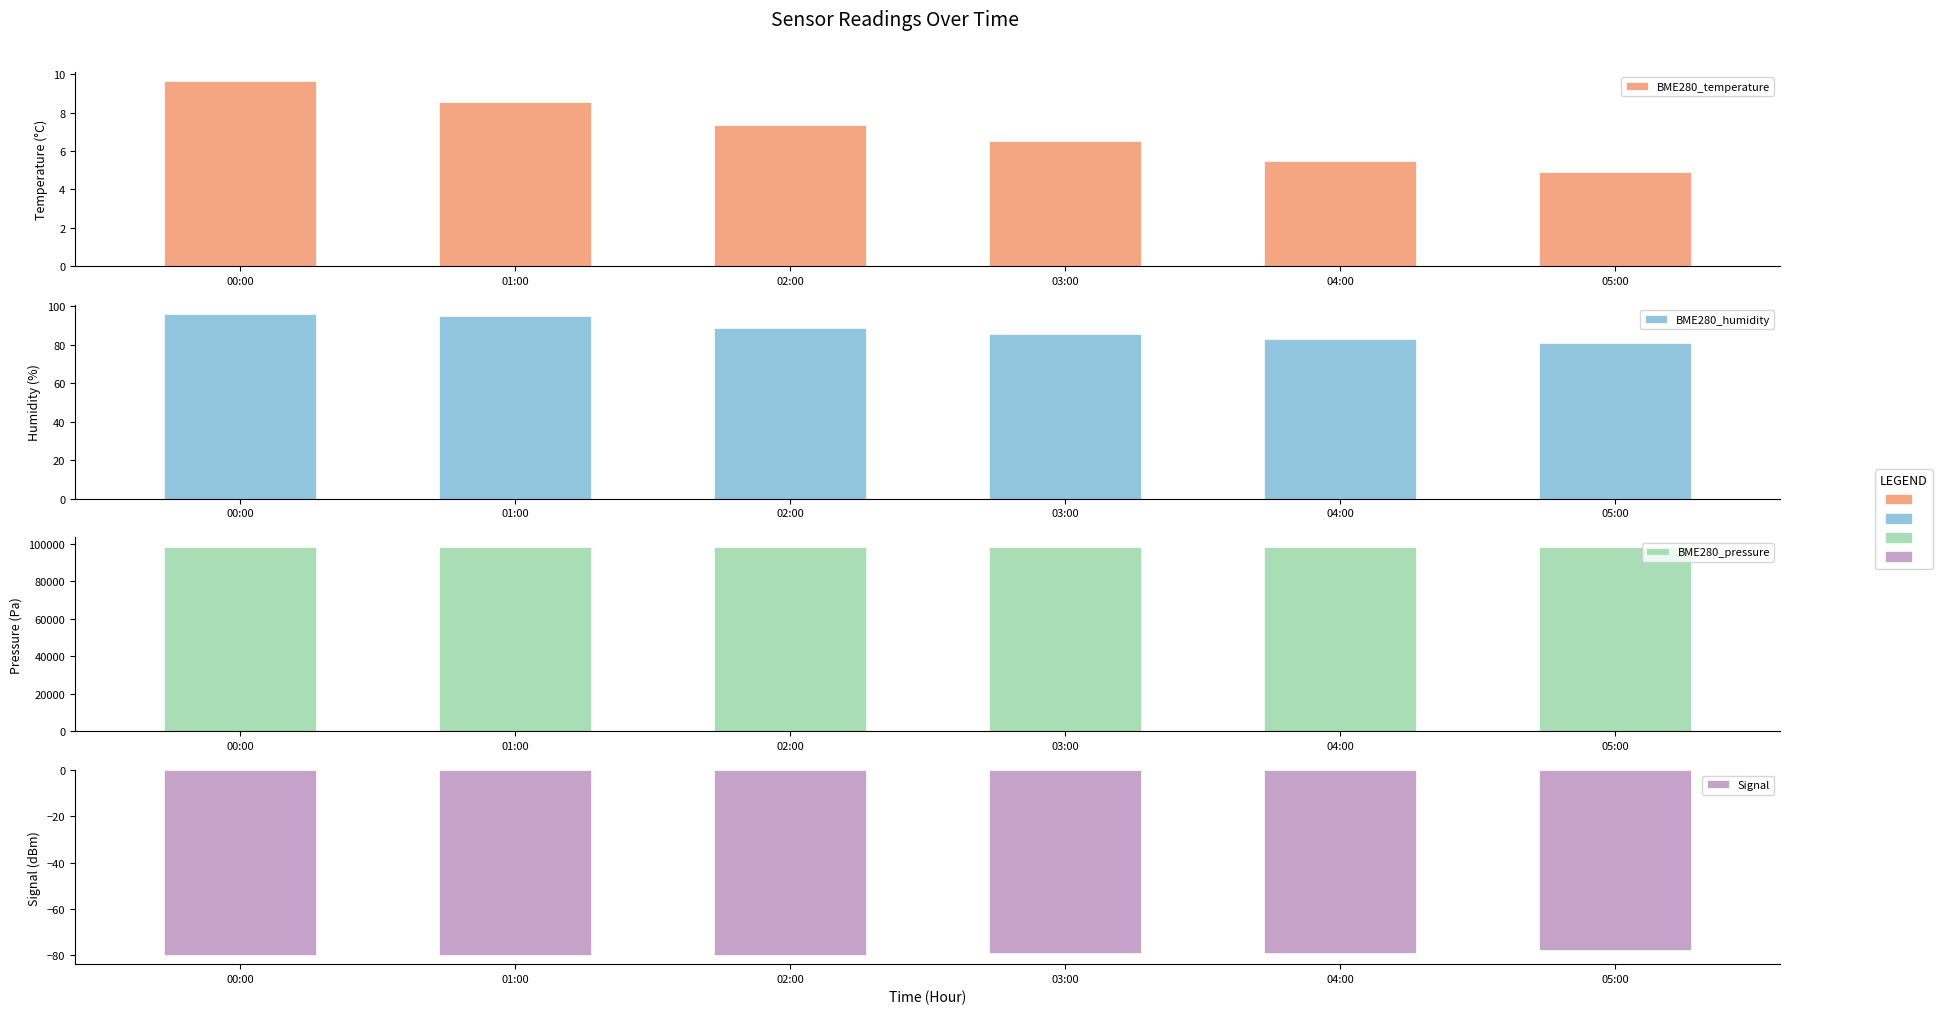

Reading left to right, what are all the values shown in this chart?

BME280_temperature: 00:00=9.7	01:00=8.6	02:00=7.4	03:00=6.5	04:00=5.5	05:00=4.9
BME280_humidity: 00:00=96.2	01:00=95.3	02:00=88.9	03:00=85.5	04:00=83.0	05:00=81.0
BME280_pressure: 00:00=98025.3	01:00=98150.5	02:00=98273.7	03:00=98350.1	04:00=98400.0	05:00=98440.0
Signal: 00:00=-80.0	01:00=-80.0	02:00=-80.0	03:00=-79.0	04:00=-79.0	05:00=-78.0